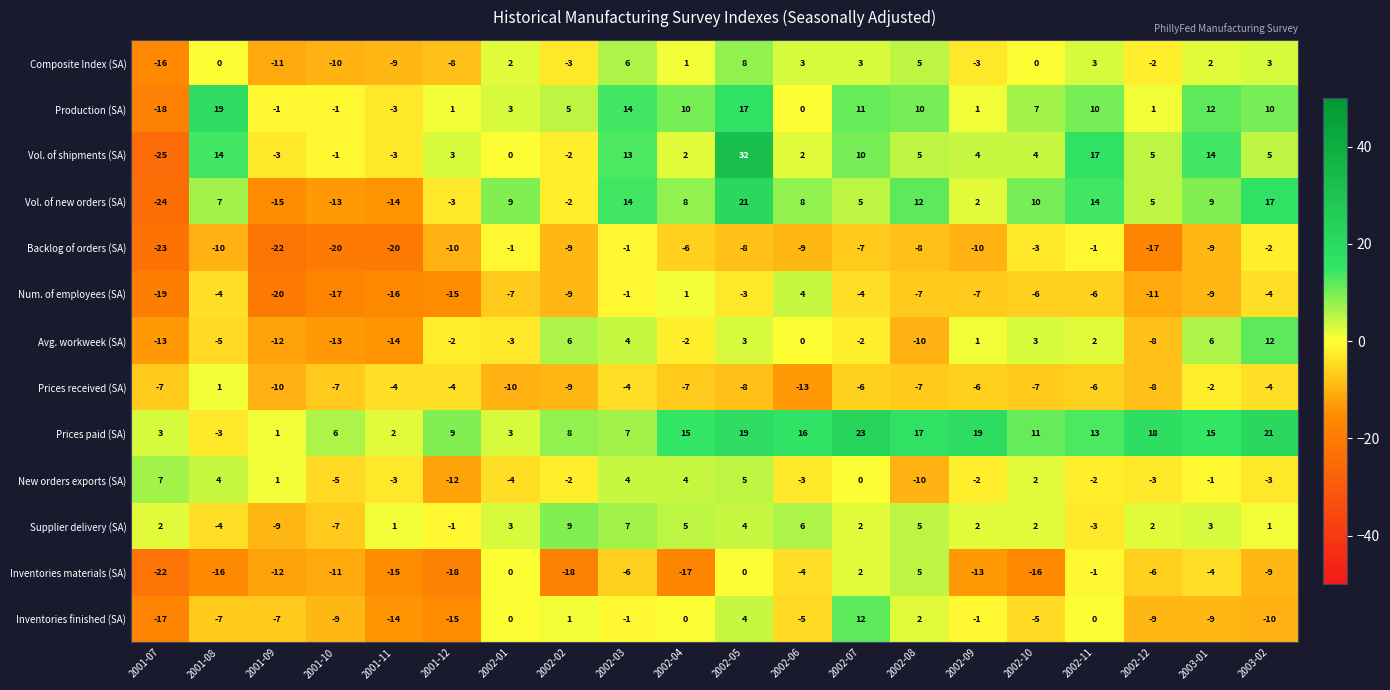

How many data points does each series have?

20